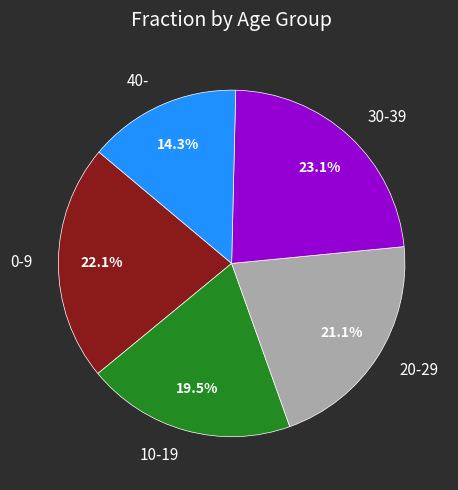

Rank the categories by value from highest to lowest.

30-39, 0-9, 20-29, 10-19, 40-